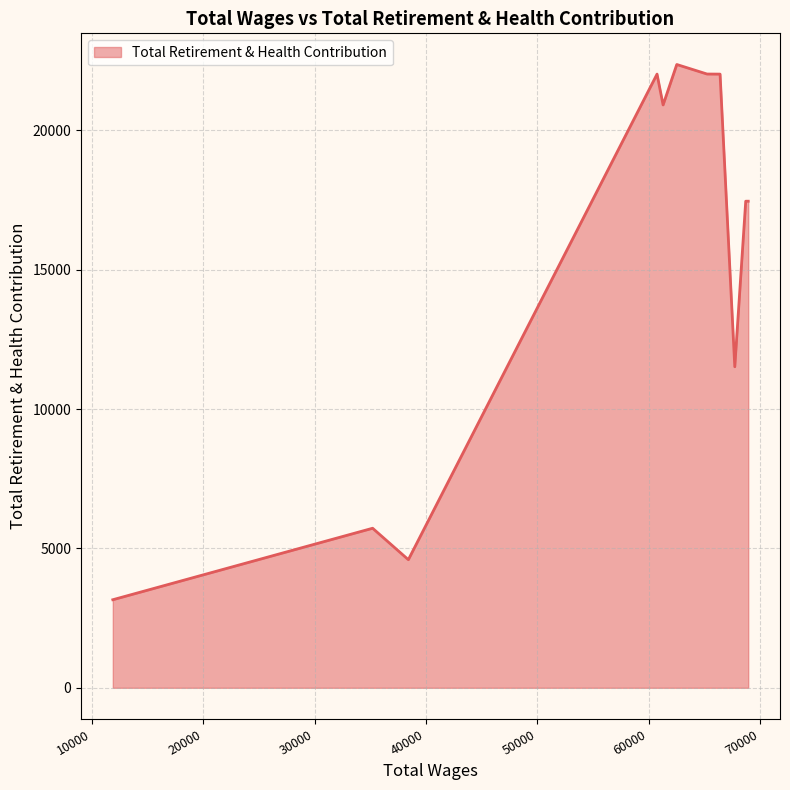

What is the difference between the maximum and minimum values?

19205